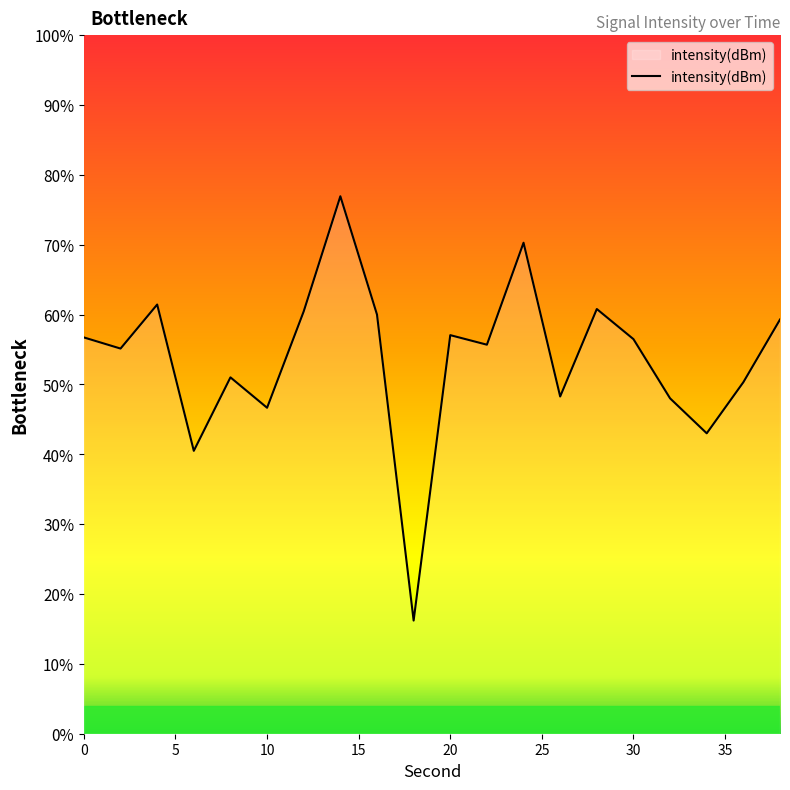

True or false: the data shows -160.0 at 12.

False